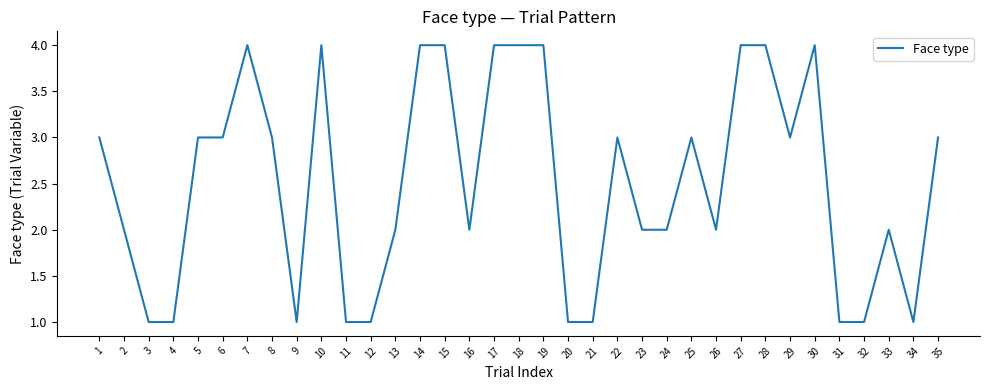

The chart shows a value of 4 at 30. True or false?

True